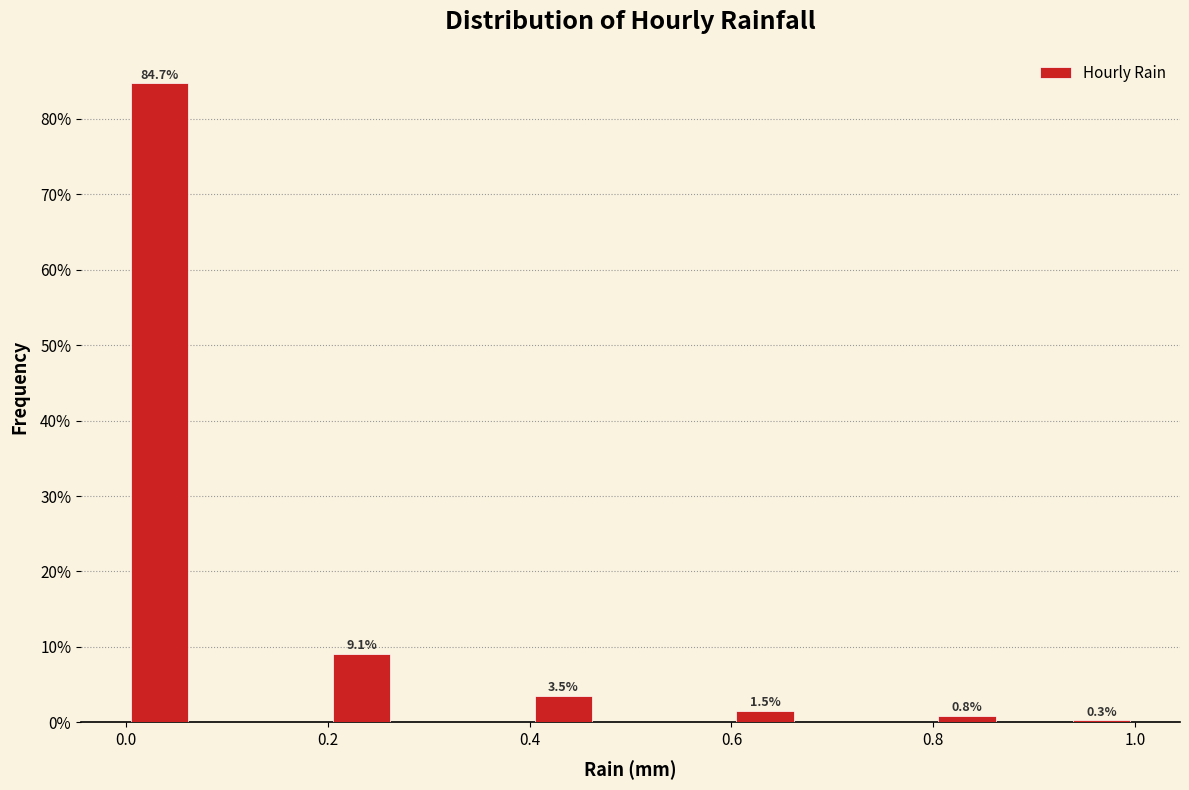

Around what value on the x-axis is the tallest bar? Give the approximate position of its centre, as read against the axis.

0.04